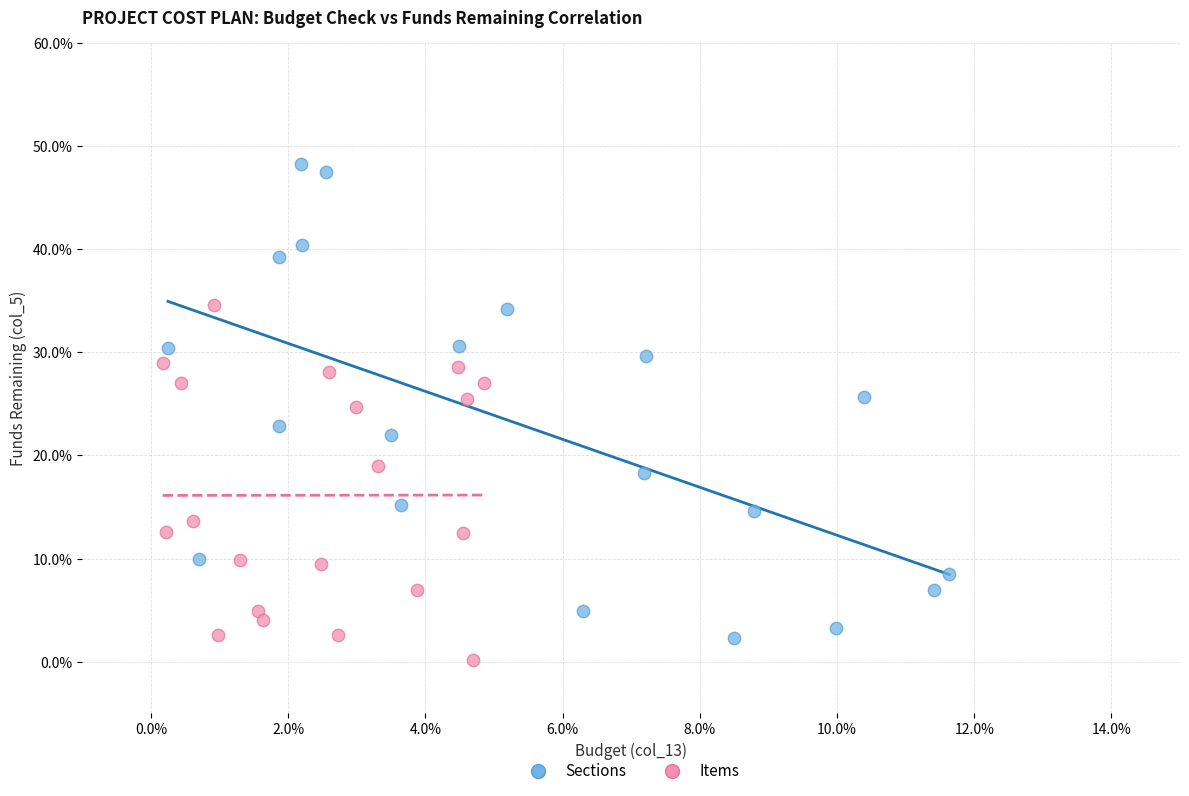

What are all the series names shown in the legend?

Sections, Items